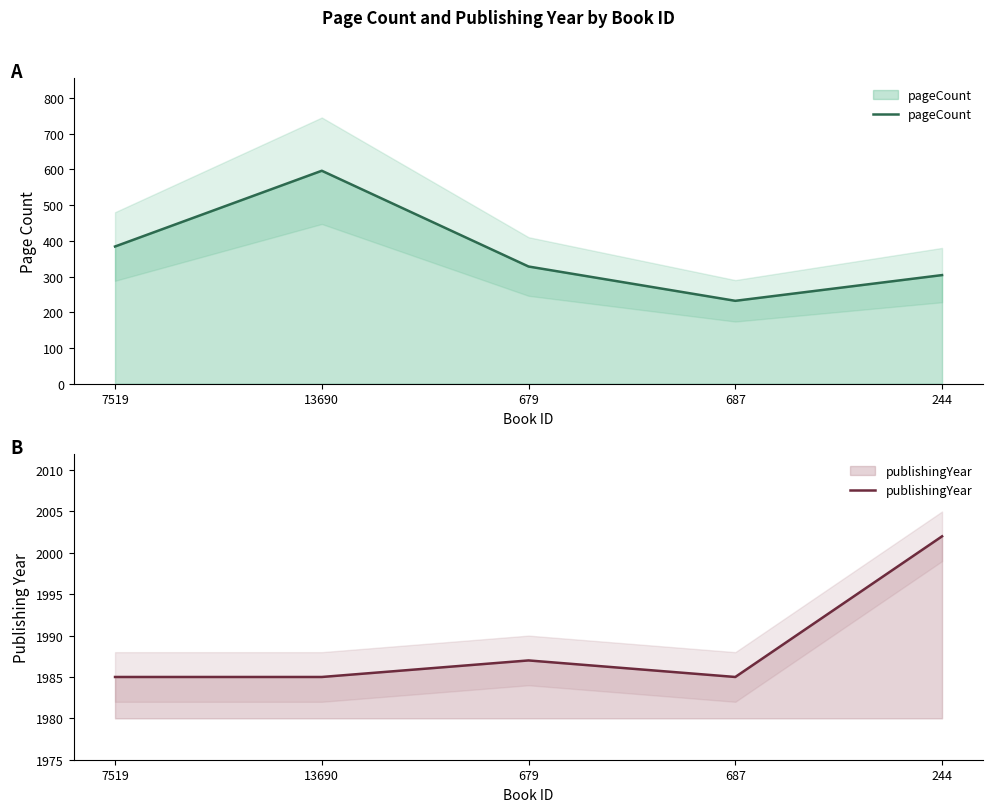

Reading right to left, what are all the values shown in this chart?

pageCount: 244=304	687=232	679=328	13690=596	7519=384
publishingYear: 244=2002	687=1985	679=1987	13690=1985	7519=1985